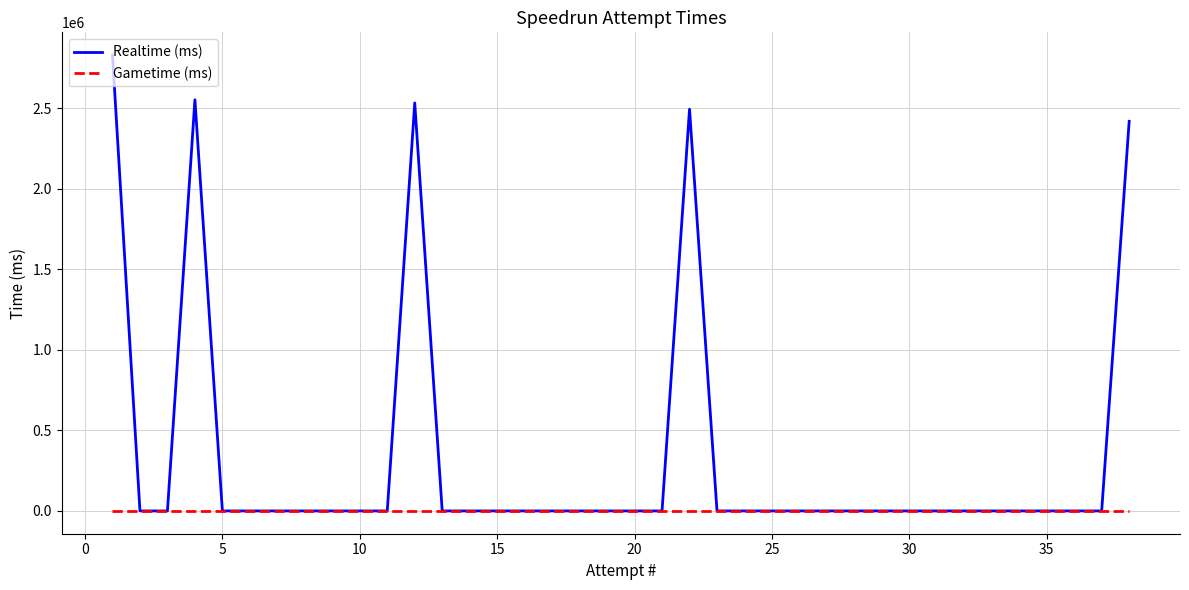

Which series has the largest range (max minus min)?

Realtime (ms)